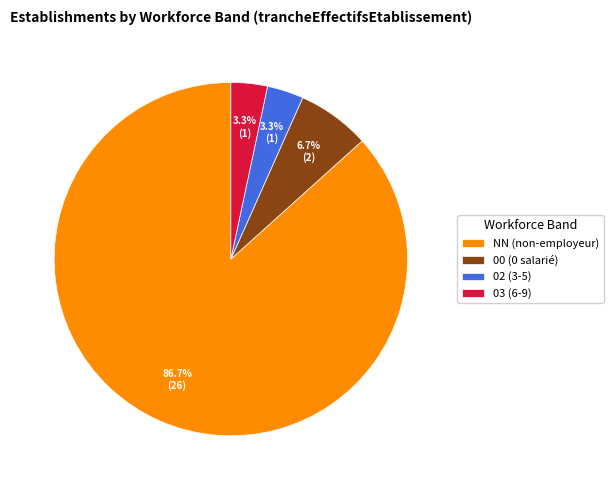

What is the total percentage of 03 (6-9) and 00 (0 salarié)?

10.0%